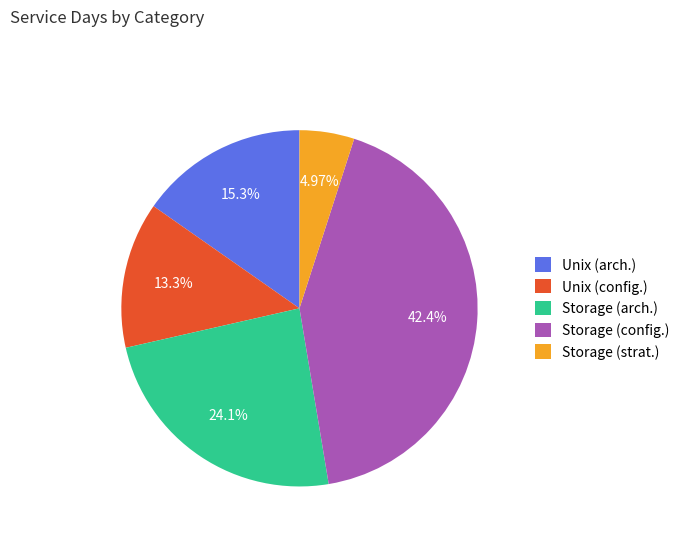

What is the ratio of the value at Unix (arch.) to the value at Storage (arch.)?

0.6